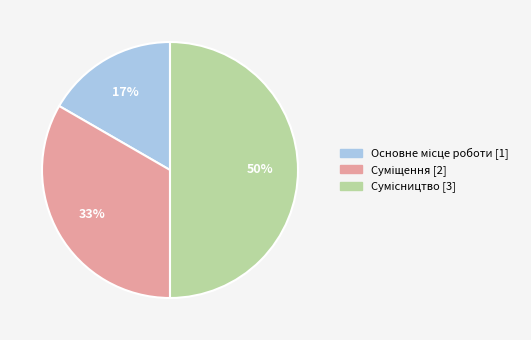

To the nearest percent, what is the average slice percentage?

33%